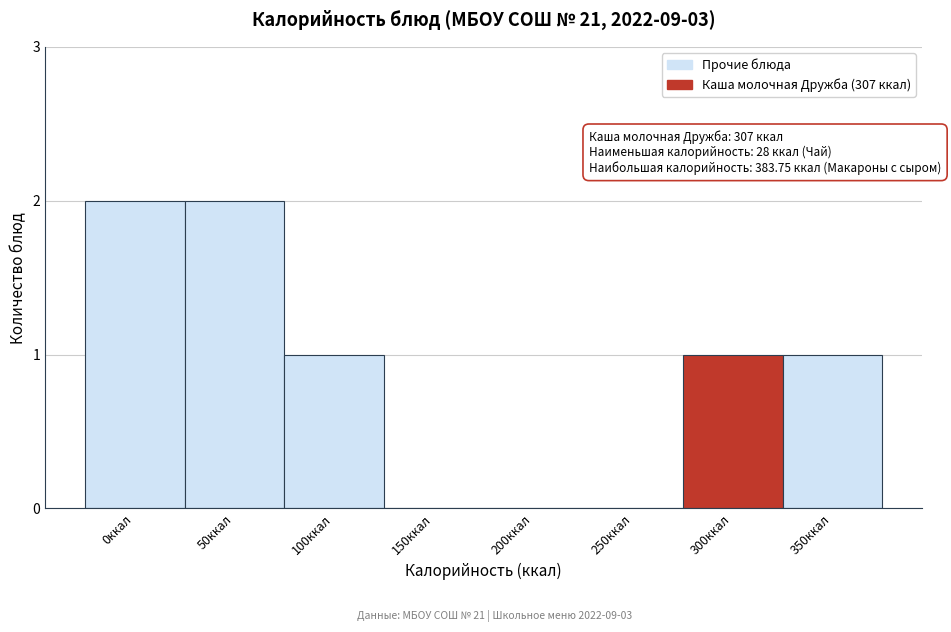

Reading left to right, extract all data points from this chart.

0ккал=2	50ккал=2	100ккал=1	150ккал=0	200ккал=0	250ккал=0	300ккал=1	350ккал=1